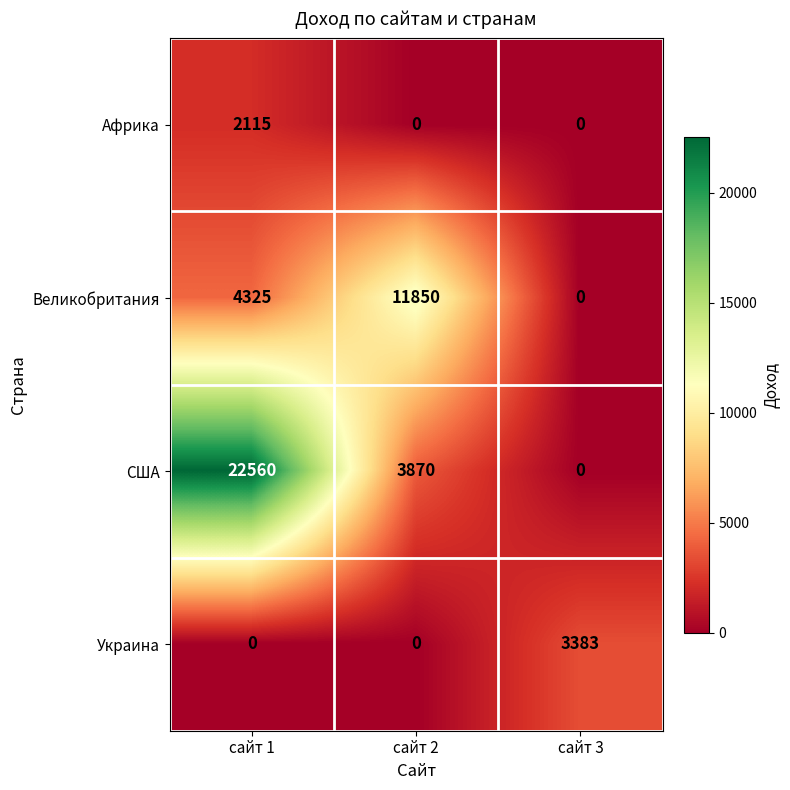

Reading right to left, extract all data points from this chart.

Африка: сайт 3=0	сайт 2=0	сайт 1=2115
Великобритания: сайт 3=0	сайт 2=11850	сайт 1=4325
США: сайт 3=0	сайт 2=3870	сайт 1=22560
Украина: сайт 3=3383	сайт 2=0	сайт 1=0